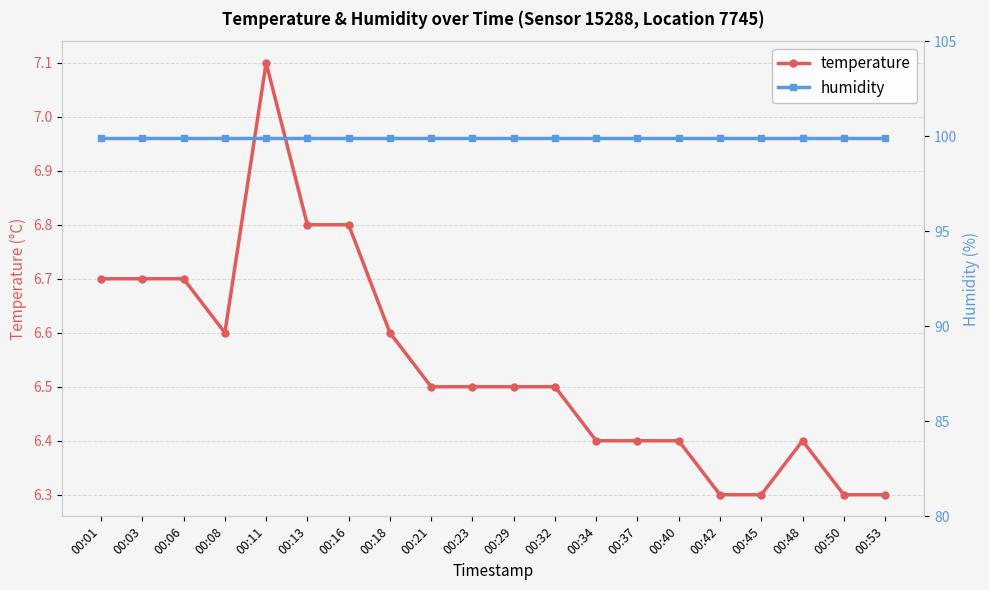

List the series in order of their peak value, lowest first.

temperature, humidity